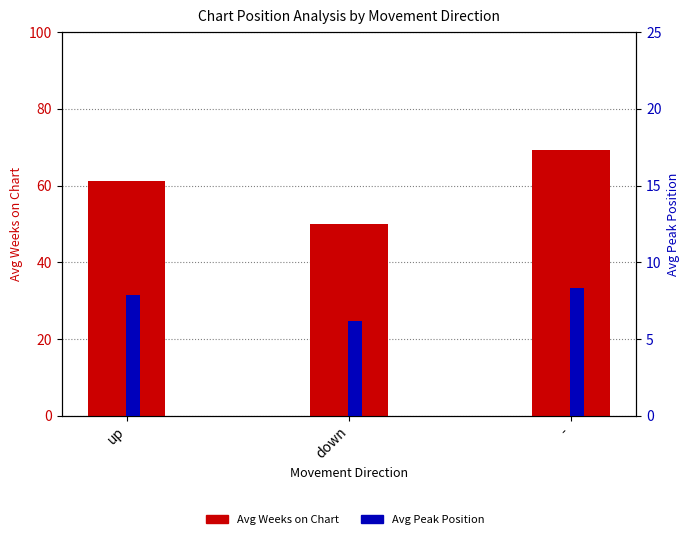

Where does the Avg Peak Position series first go above 7?

up